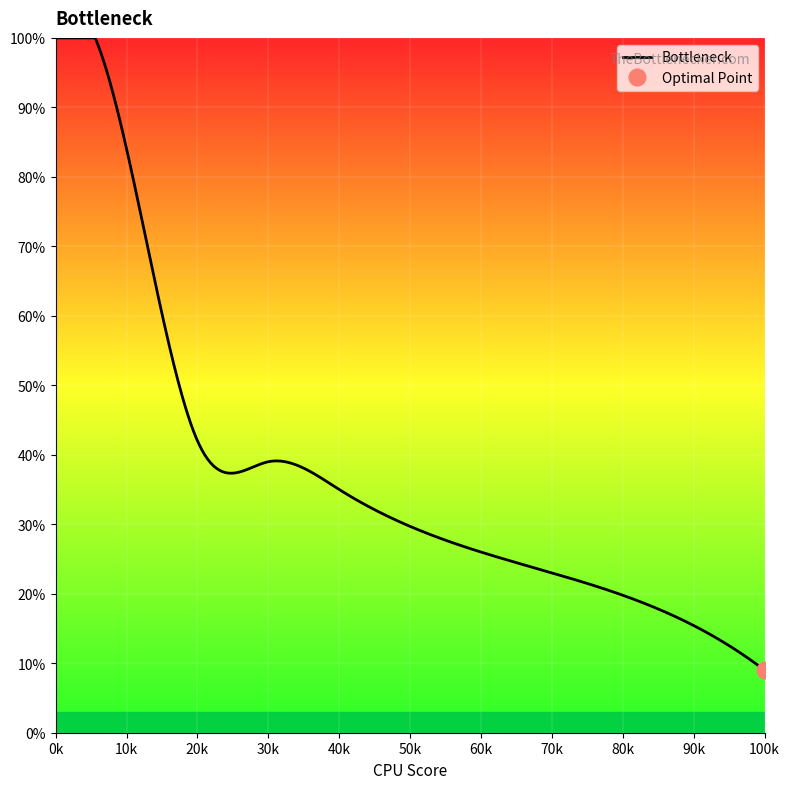

What is the difference between the values at 4325 and 42?

58